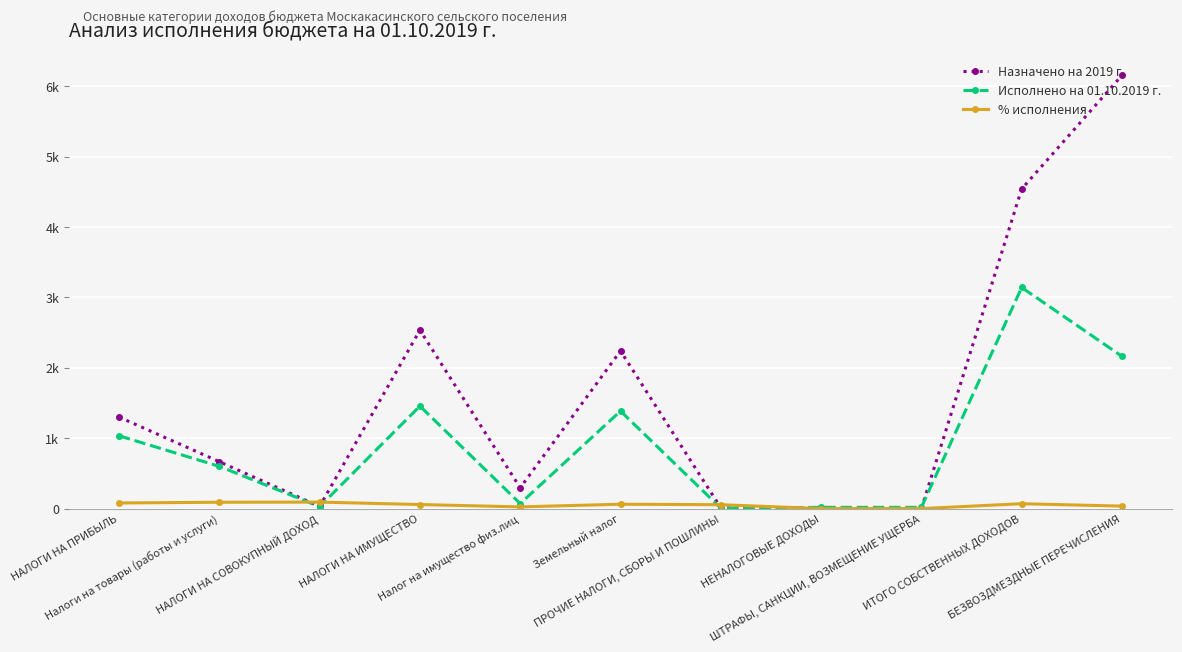

What are all the series names shown in the legend?

Назначено на 2019 г., Исполнено на 01.10.2019 г., % исполнения